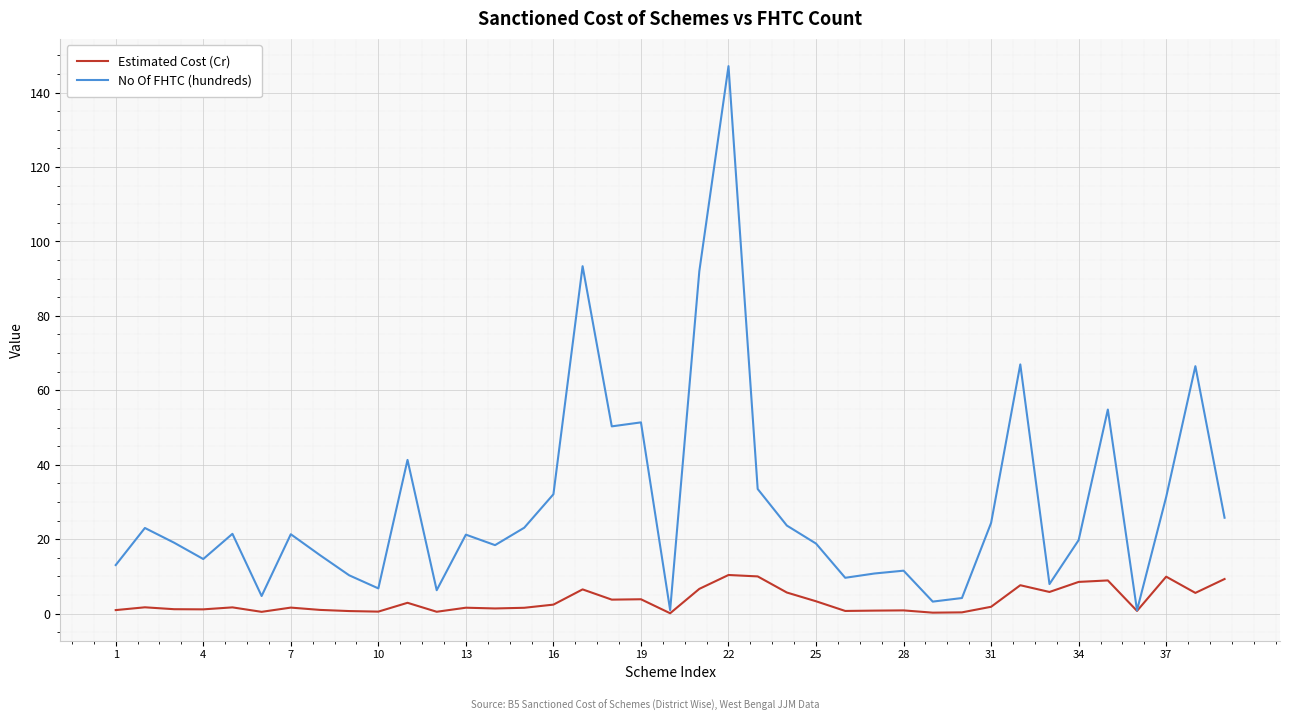

What is the maximum value for Estimated Cost (Cr)?

10.4